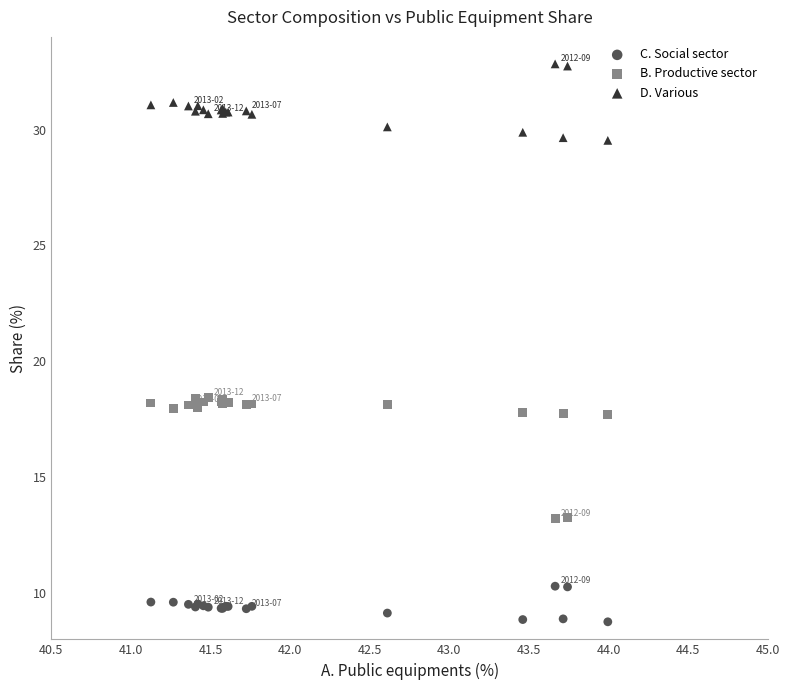

Which series contains the highest Y value?

D. Various